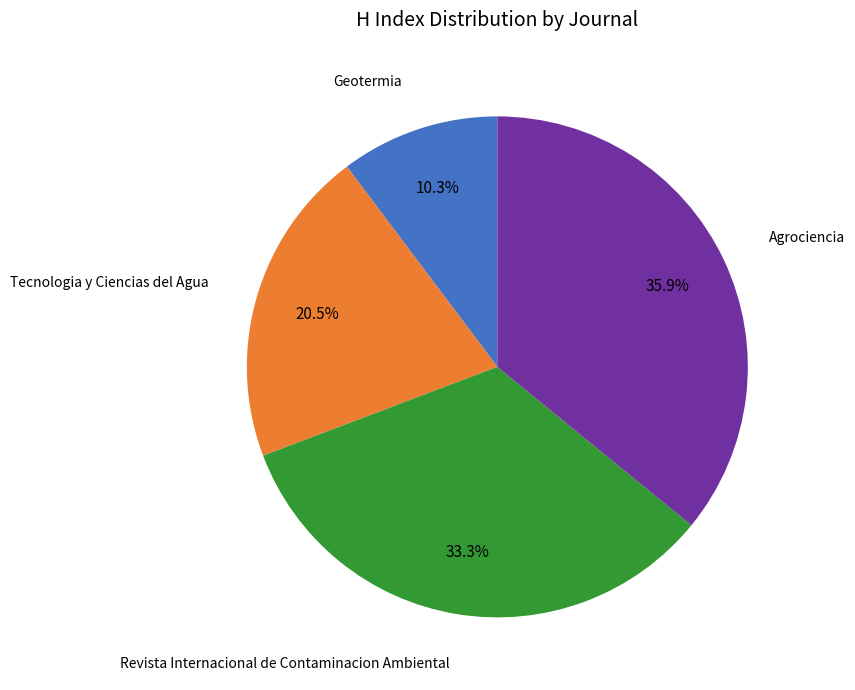

Is there a majority slice in this chart?

No